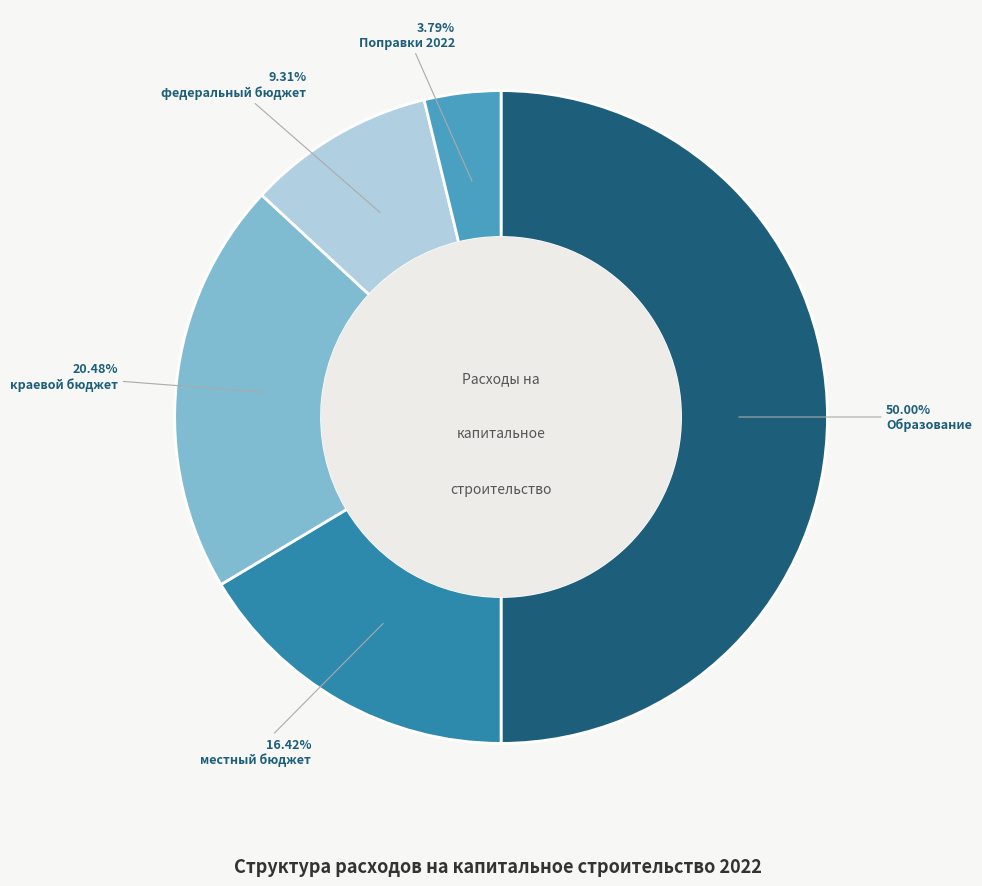

Does местный бюджет account for over 50% of the chart?

No